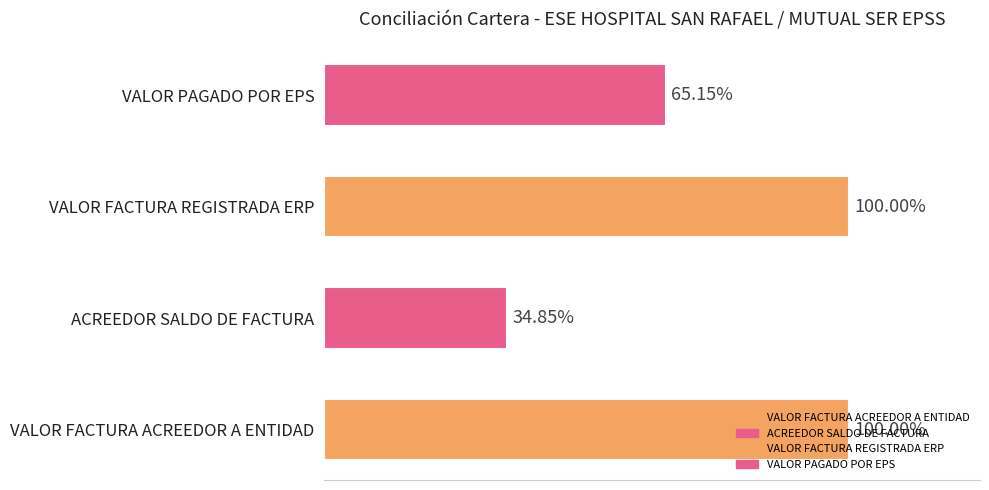

Are the bars horizontal?

Yes